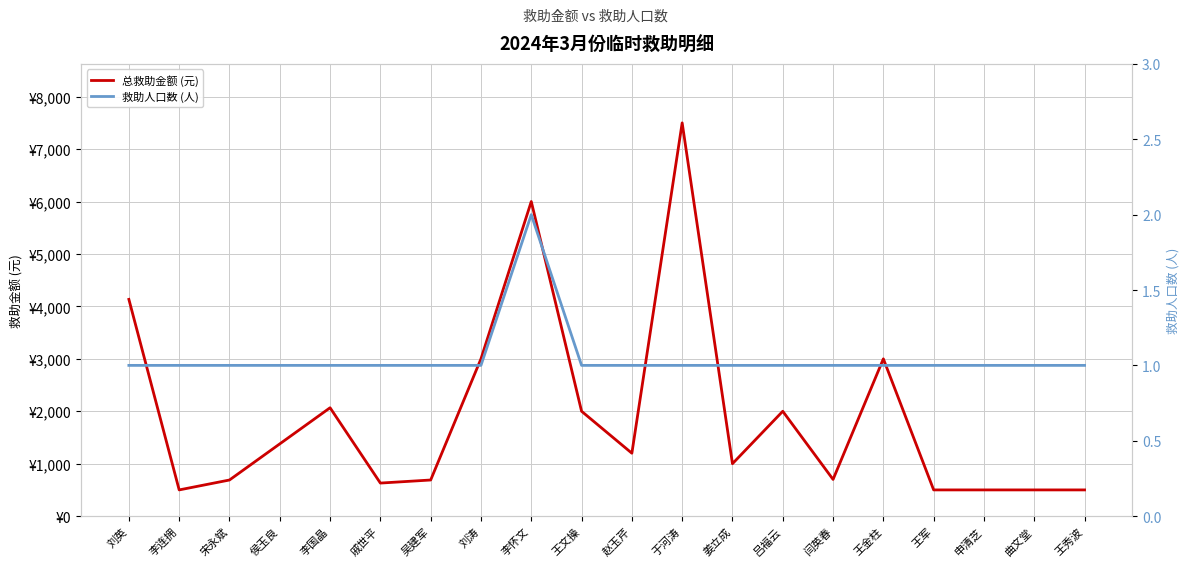

What is the difference between the highest and lowest values at 申清芝?

499.0